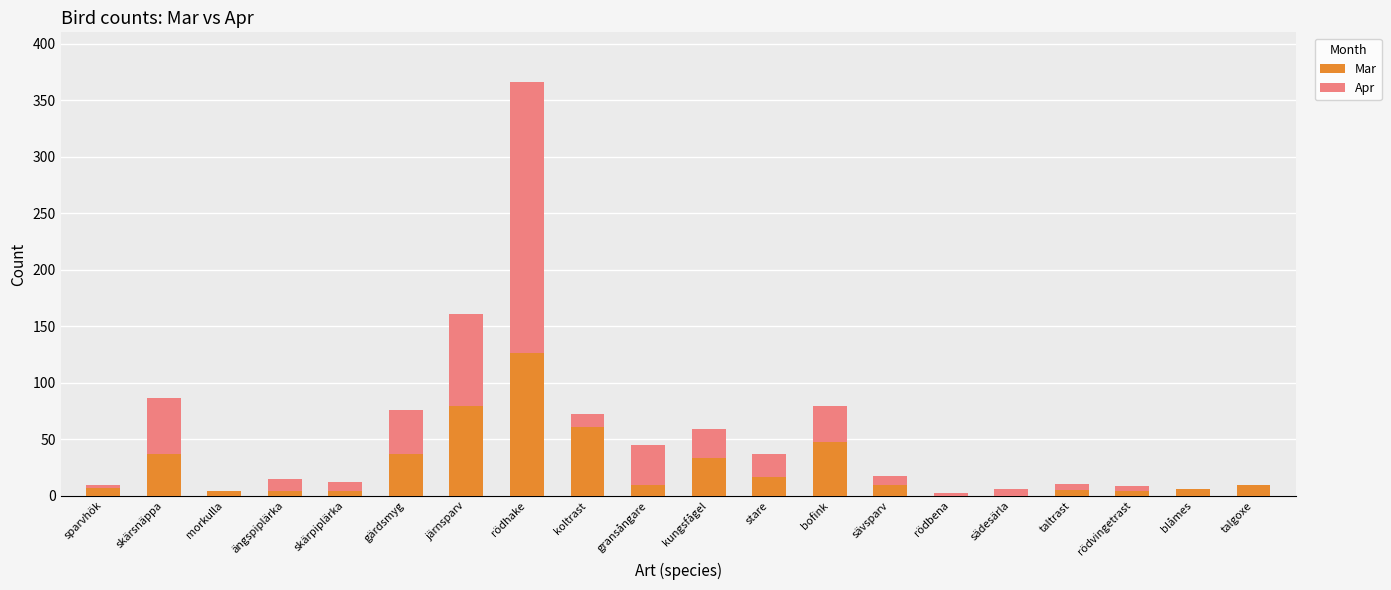

What is the sum of the Mar values at rödhake and bofink?

173